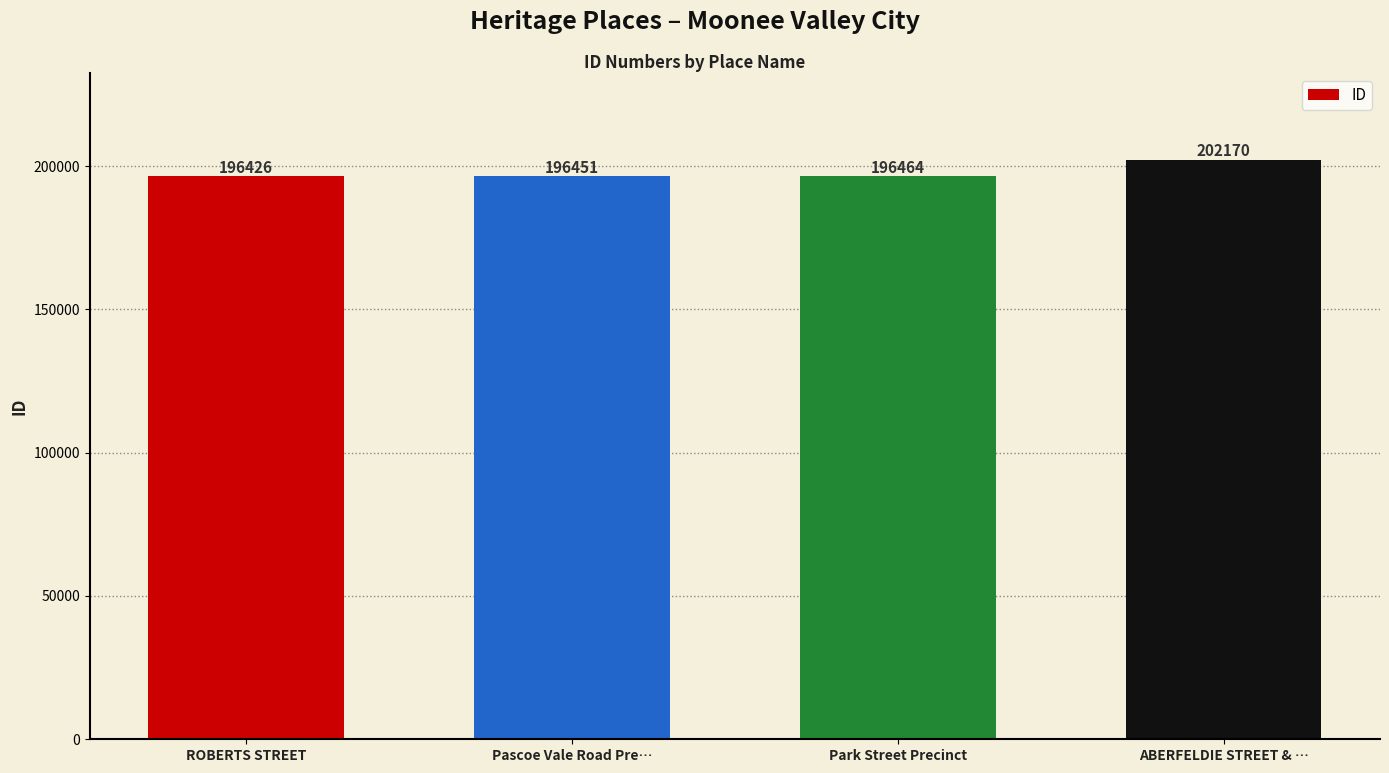

Where is the data nearest to the value 199298?

Park Street Precinct